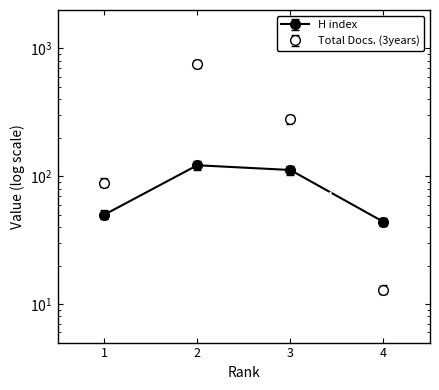

What is the difference between the maximum and minimum values in the Total Docs. (3years) series?

746